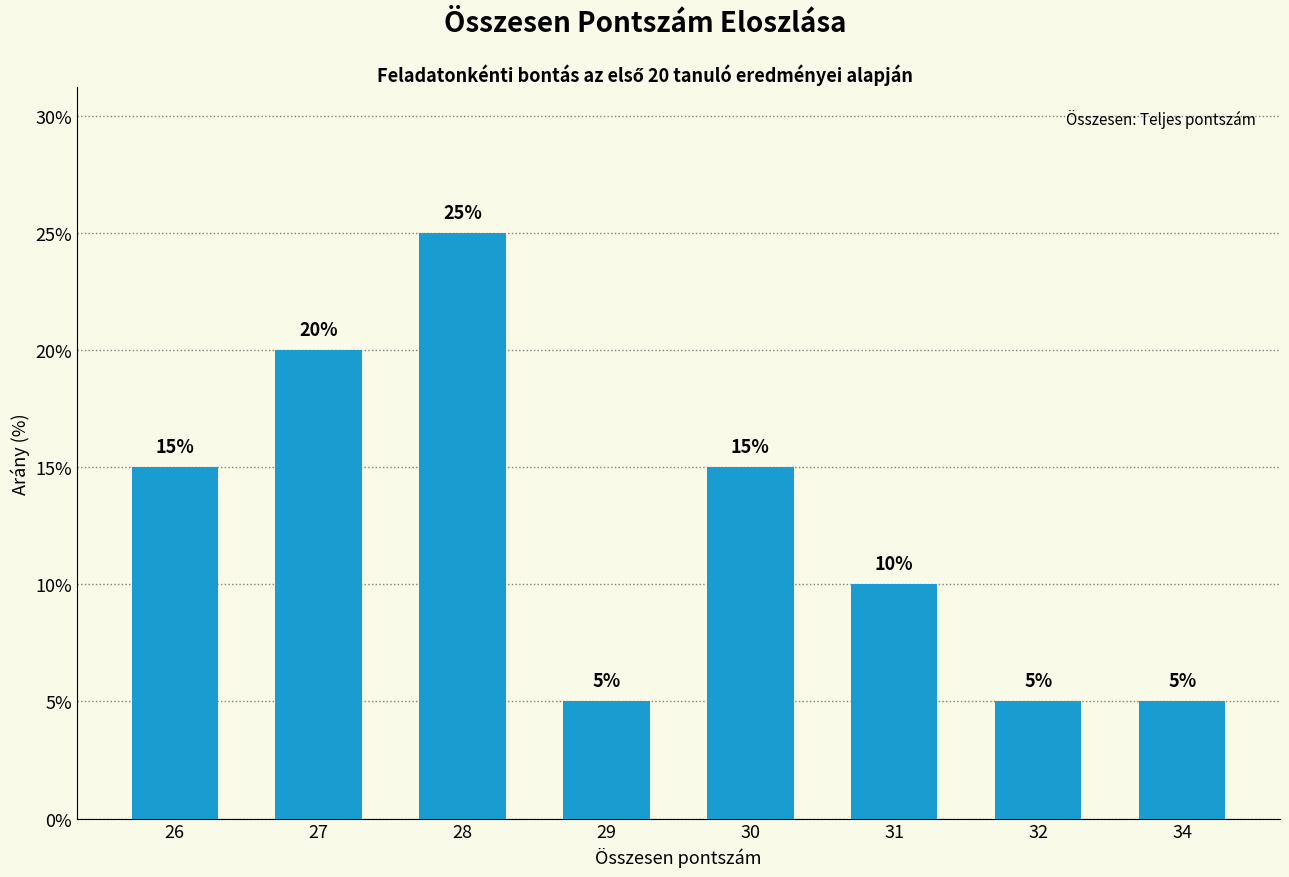

What is the smallest value displayed?

5